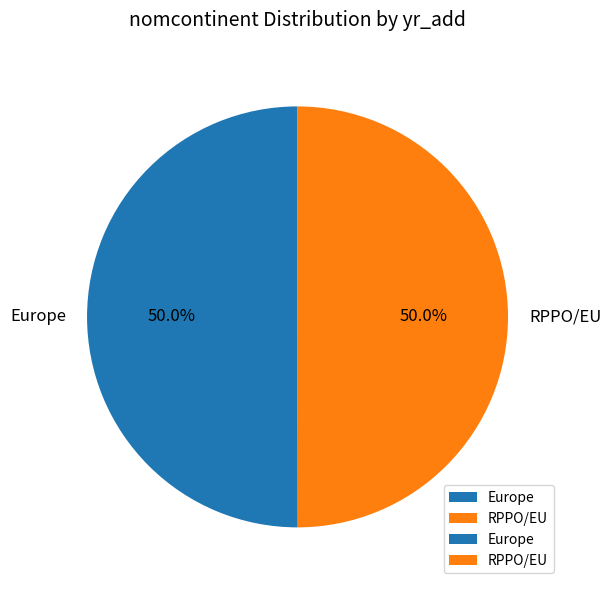

Combined, what portion of the pie is Europe and RPPO/EU?

100.0%